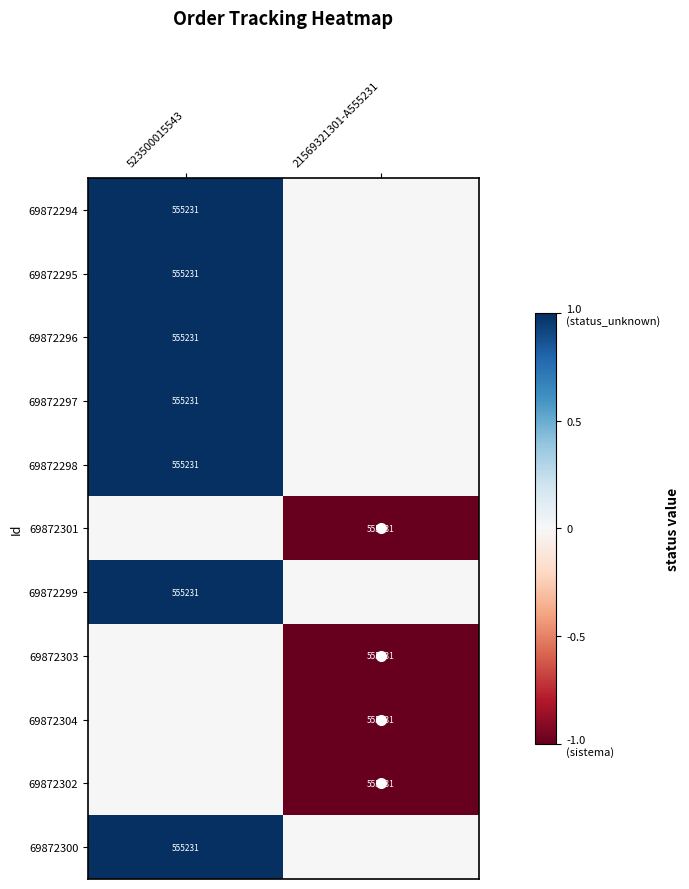

The 69872296 series shows 555231 at 523500015543. True or false?

True